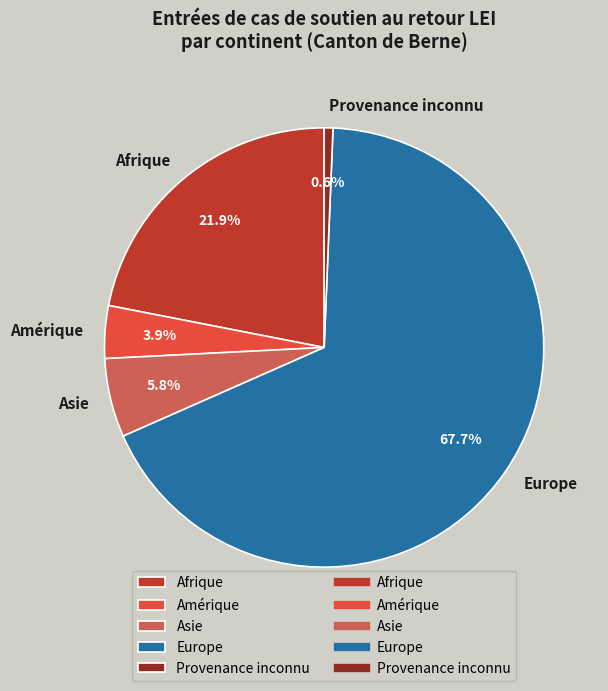

Which has a higher value, Afrique or Asie?

Afrique